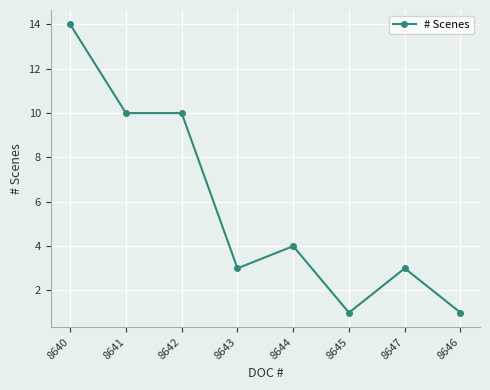

What is the average value?

6